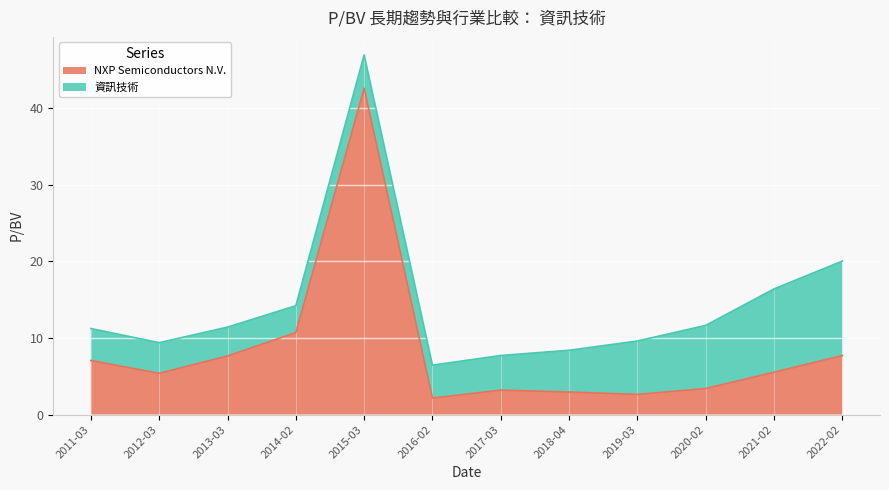

Where is NXP Semiconductors N.V. nearest to the value 22?

2014-02